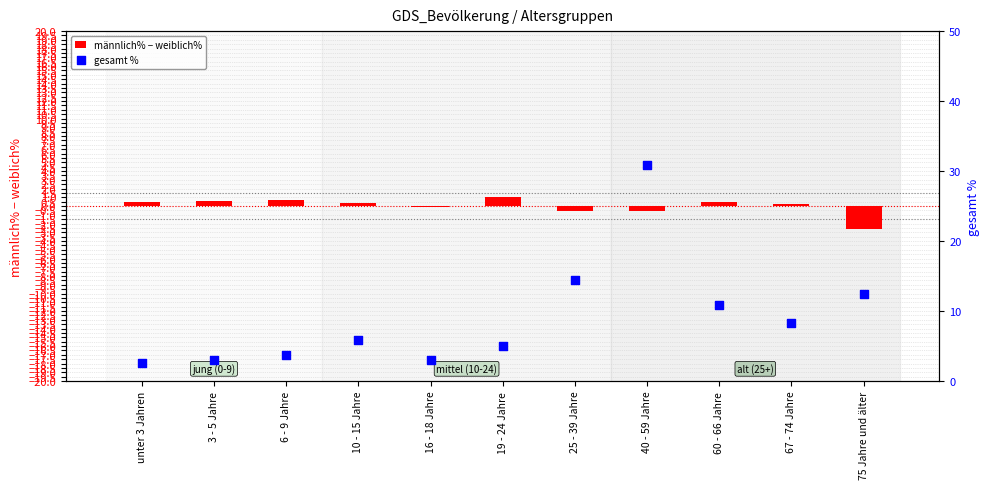

Which series has the widest spread of Y values?

gesamt %